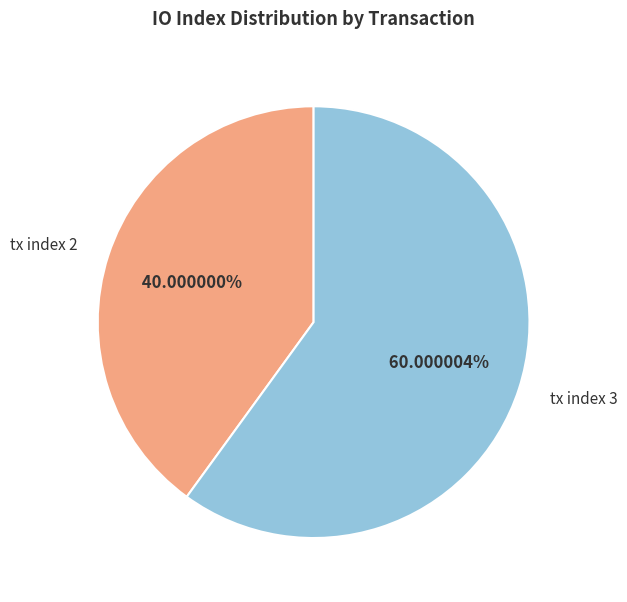

What percentage is NOT represented by tx index 3?

40.0%